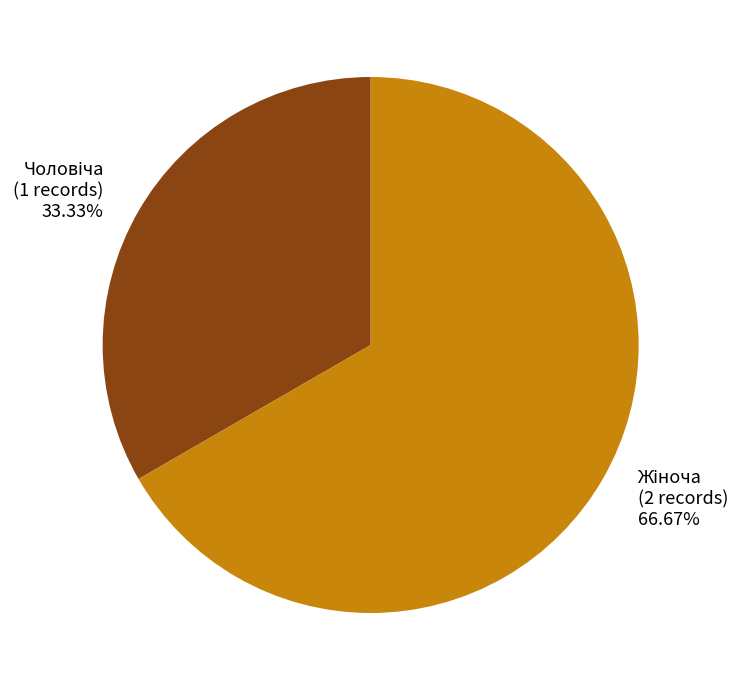

Is there any slice that represents more than half of the pie?

Yes